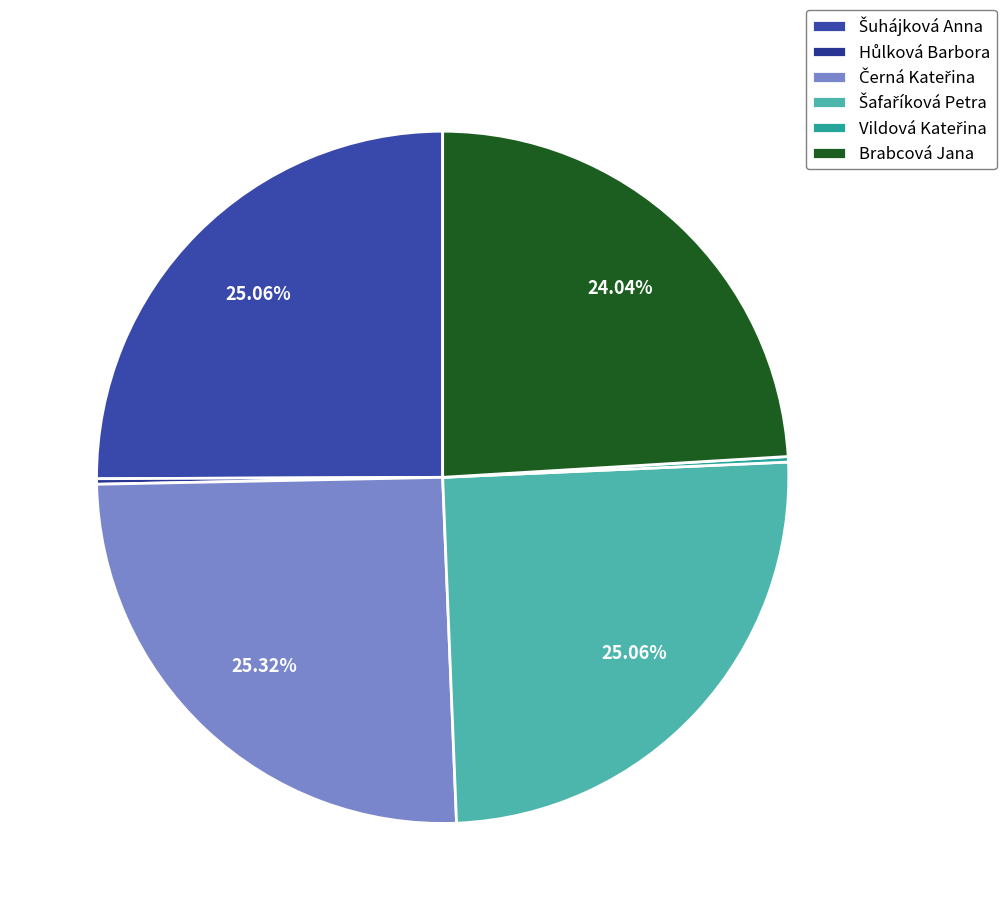

Which has a higher value, Brabcová Jana or Šafaříková Petra?

Šafaříková Petra